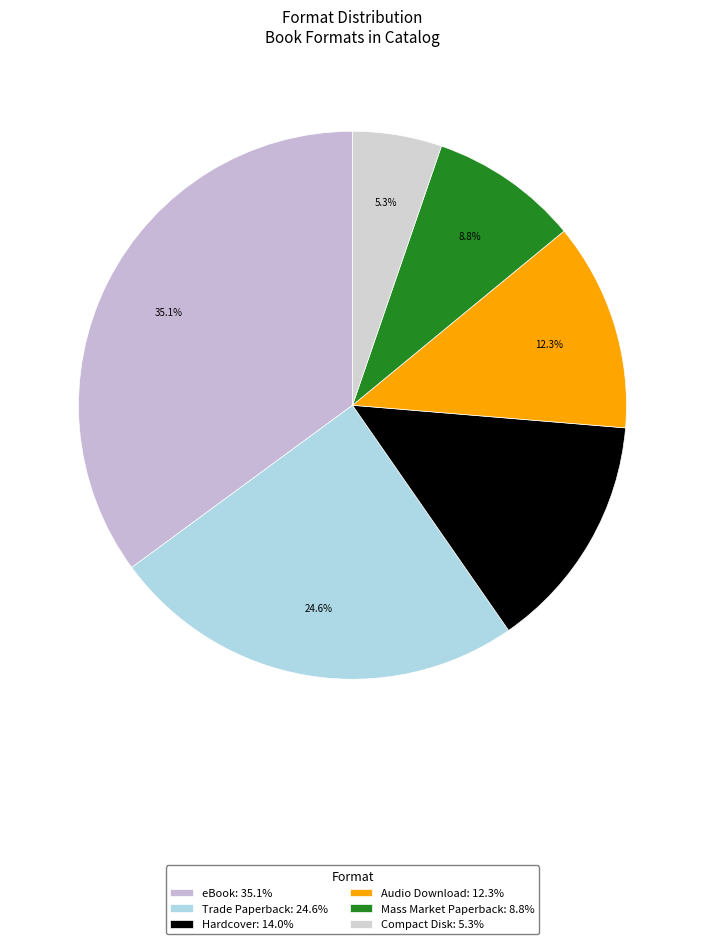

Which slice is the smallest?

Compact Disk